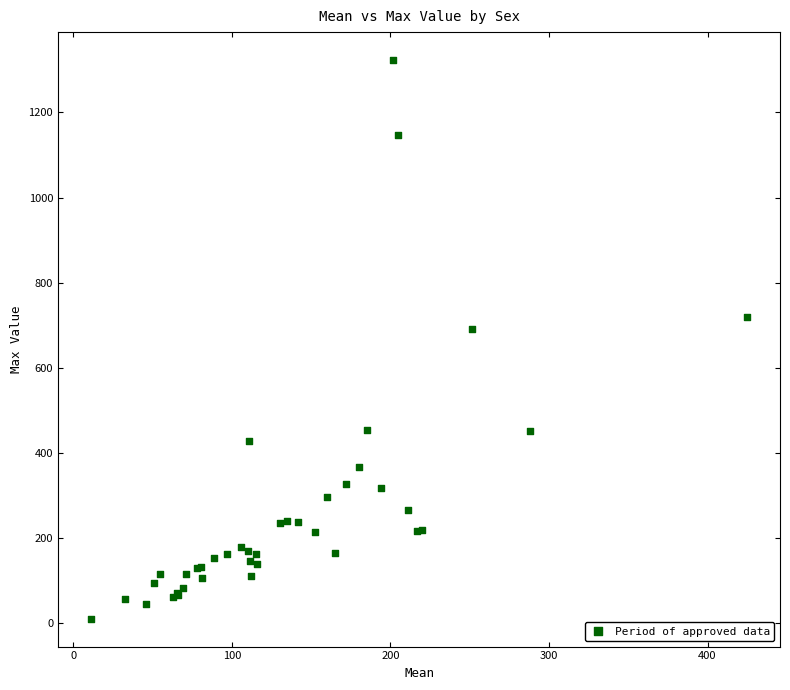

What Y value in the scatter plot is closest to 667?

692